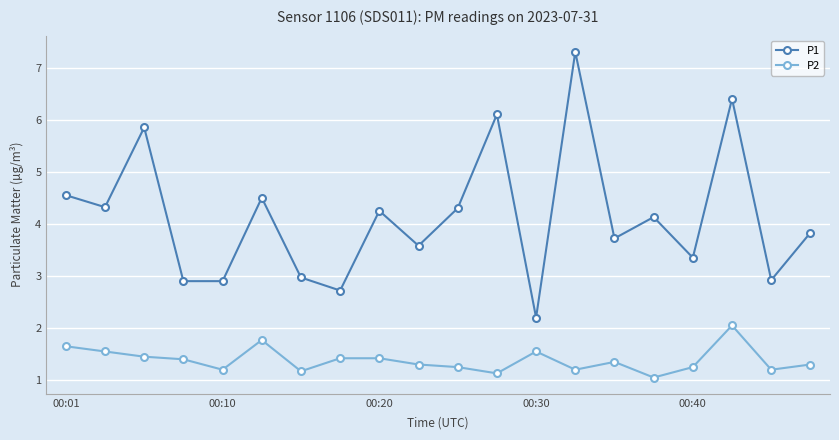

What is the difference between the maximum and second lowest values in the P1 series?

4.6